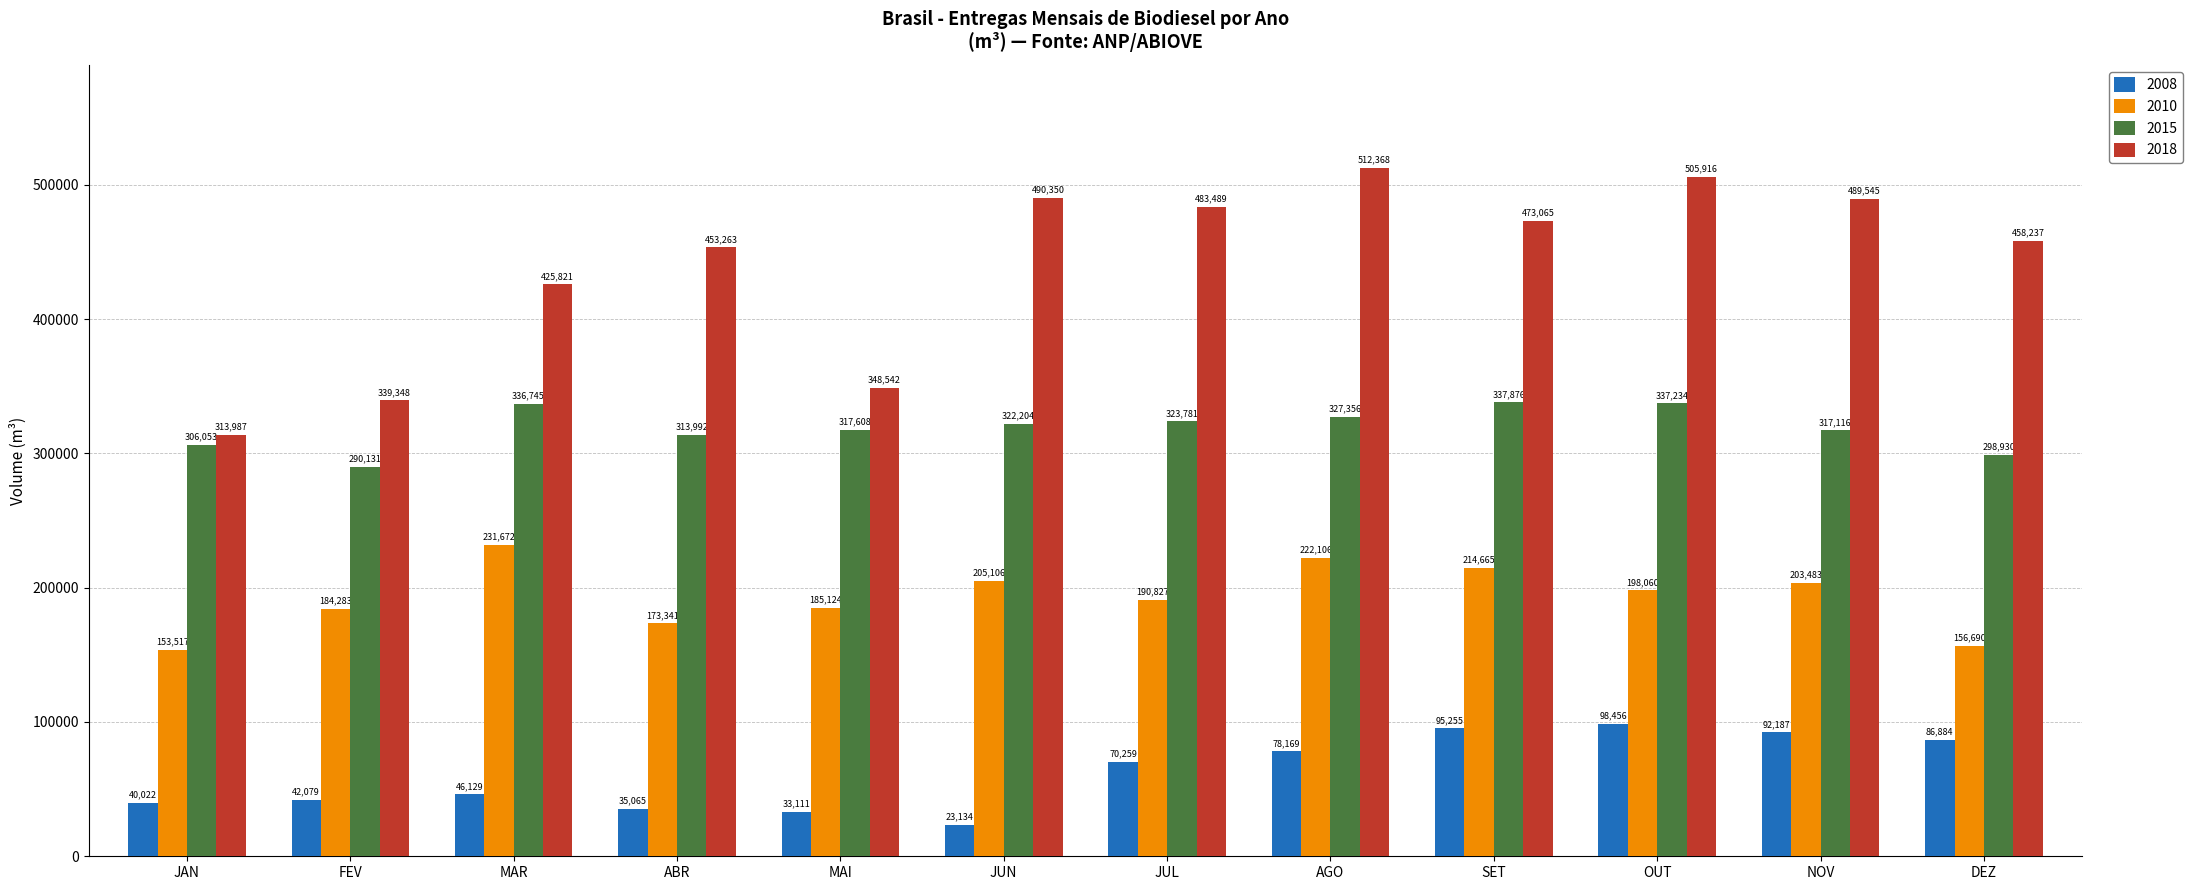

Where is 2015 nearest to the value 314003?

ABR